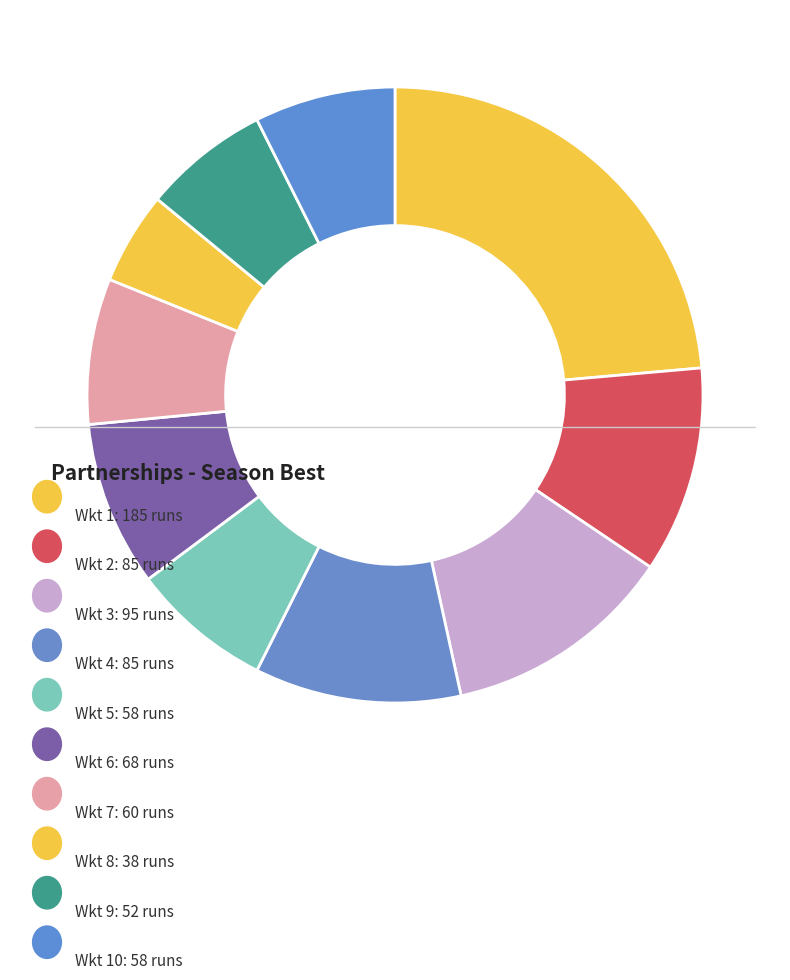

How many slices are in this pie chart?

10